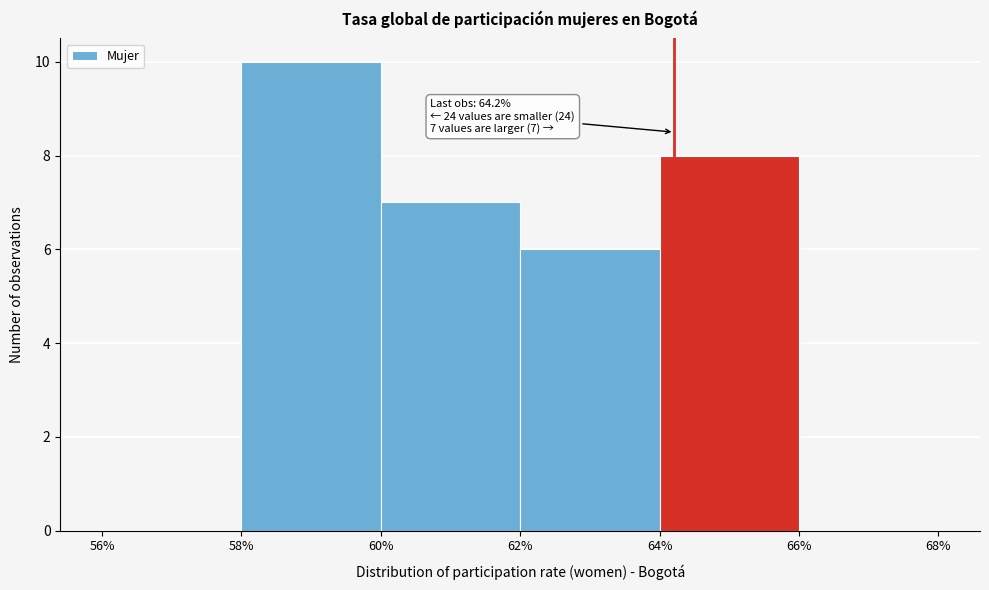

Which range on the x-axis has the tallest bar?

58% to 60%